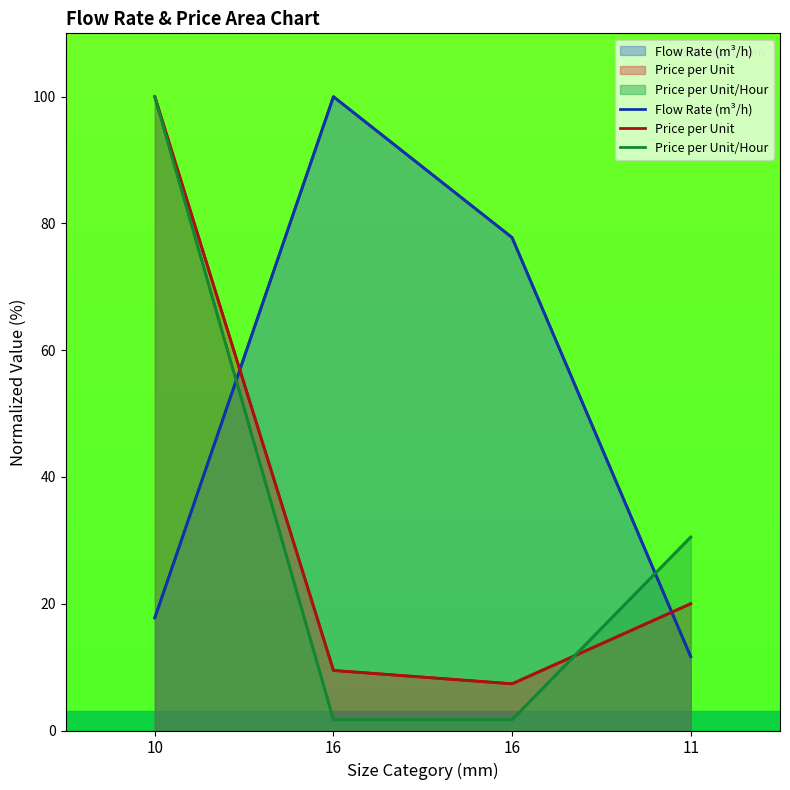

Between 16 and 16, which is larger?

16